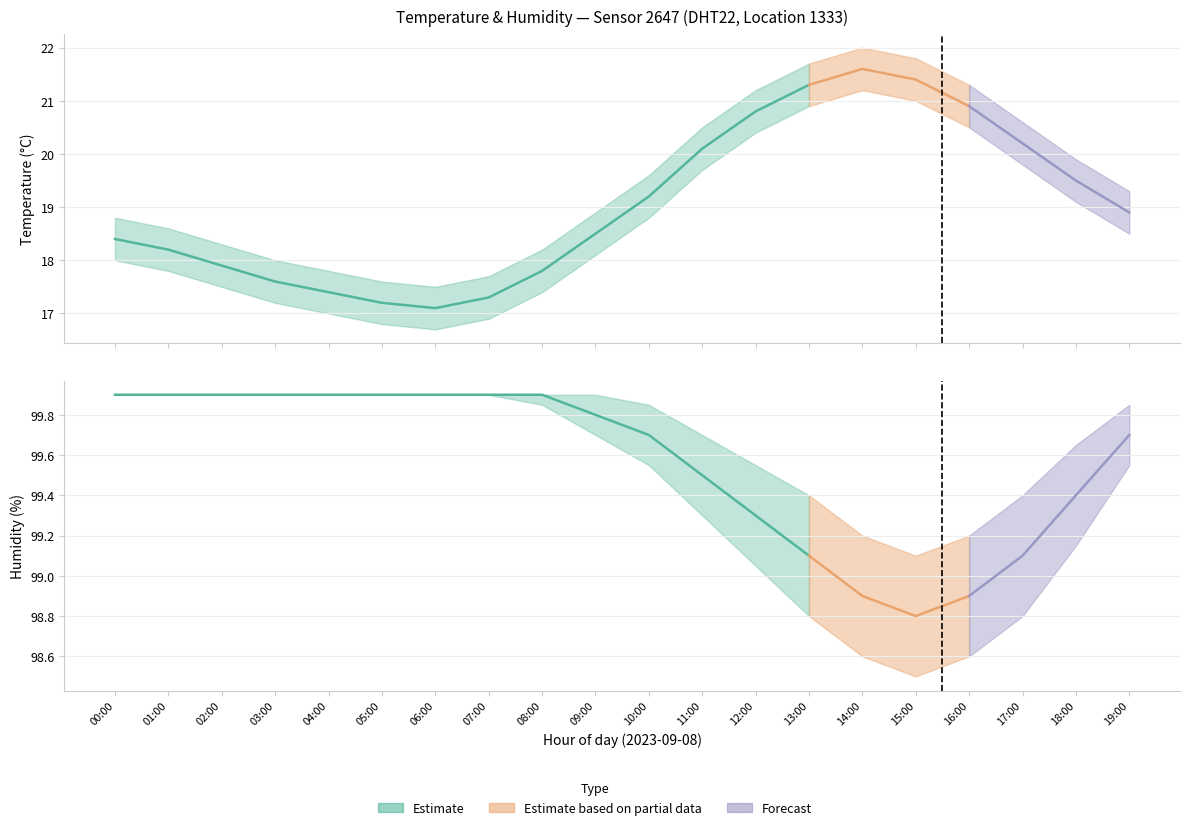

Read the temp_upper value at 05:00.

17.6